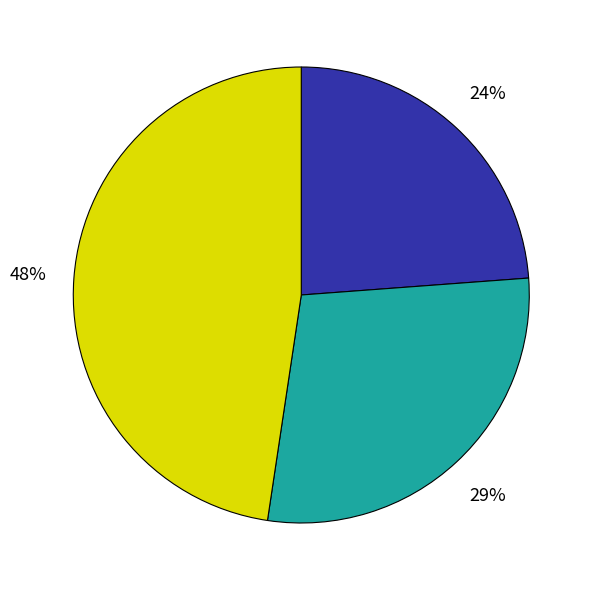

To the nearest percent, what is the average slice percentage?

33%